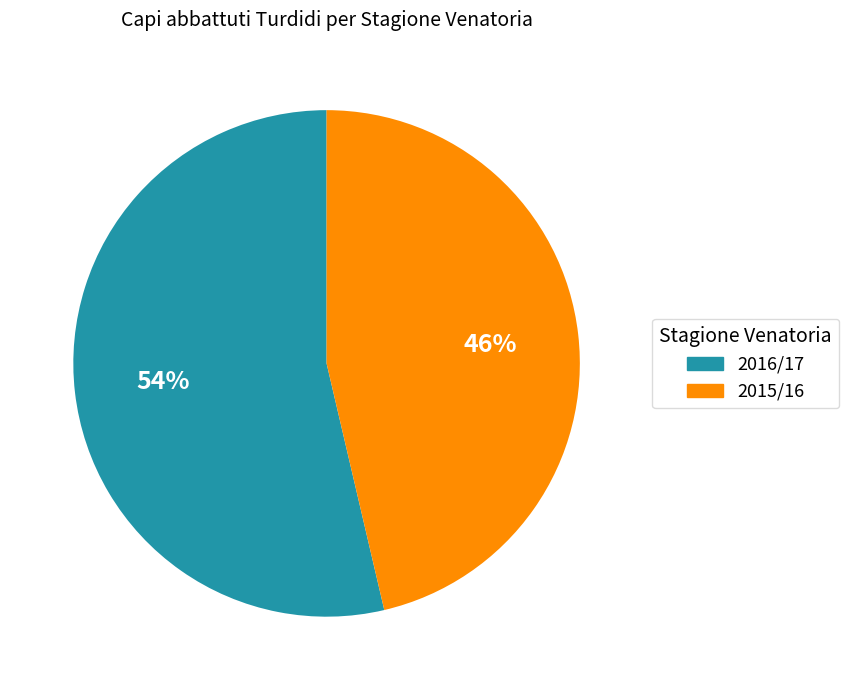

To the nearest percent, what is the average slice percentage?

50%